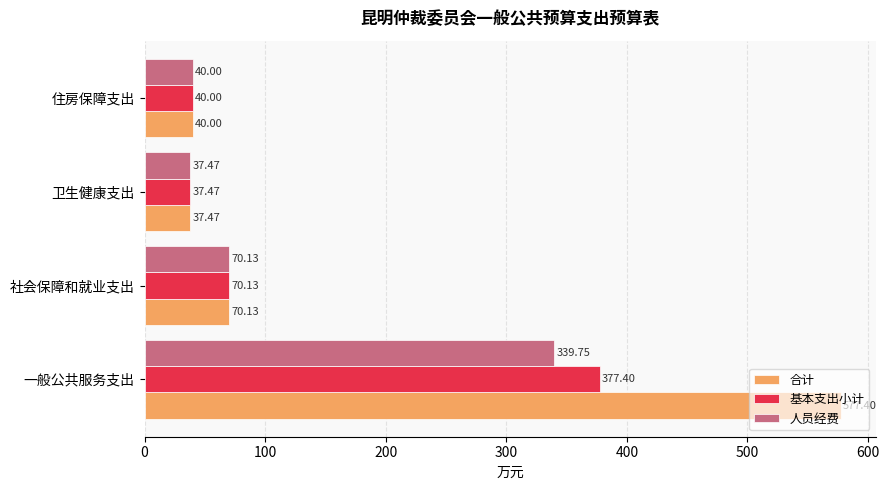

How many values in the 基本支出小计 series exceed 70?

2